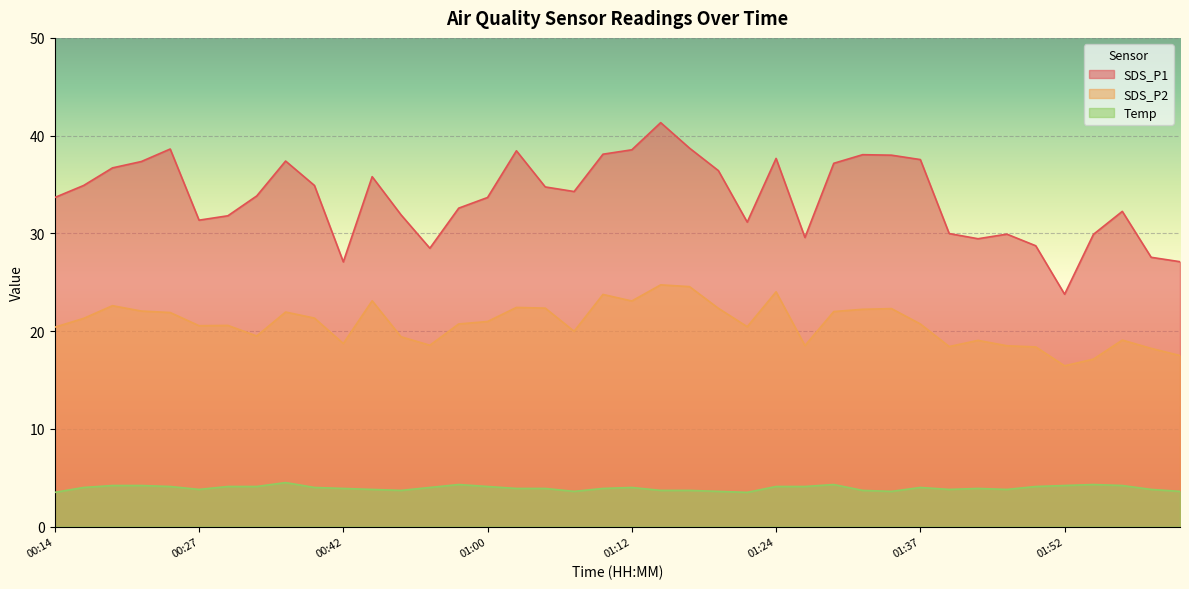

At which category does SDS_P1 reach its first local valley?

00:27